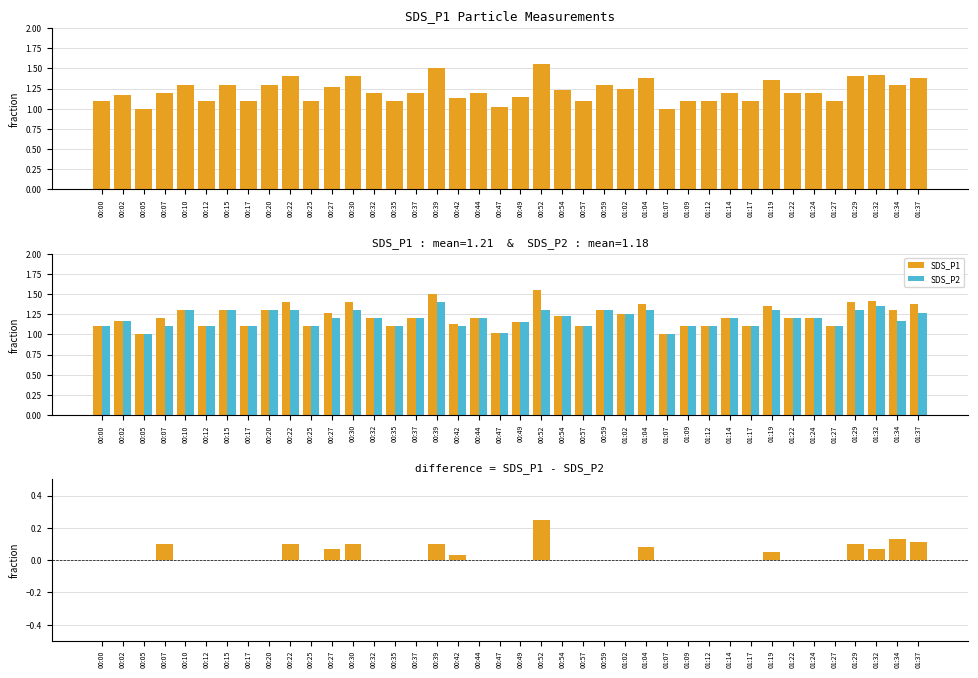

Is it true that SDS_P1 equals 1.1 at 00:25?

True